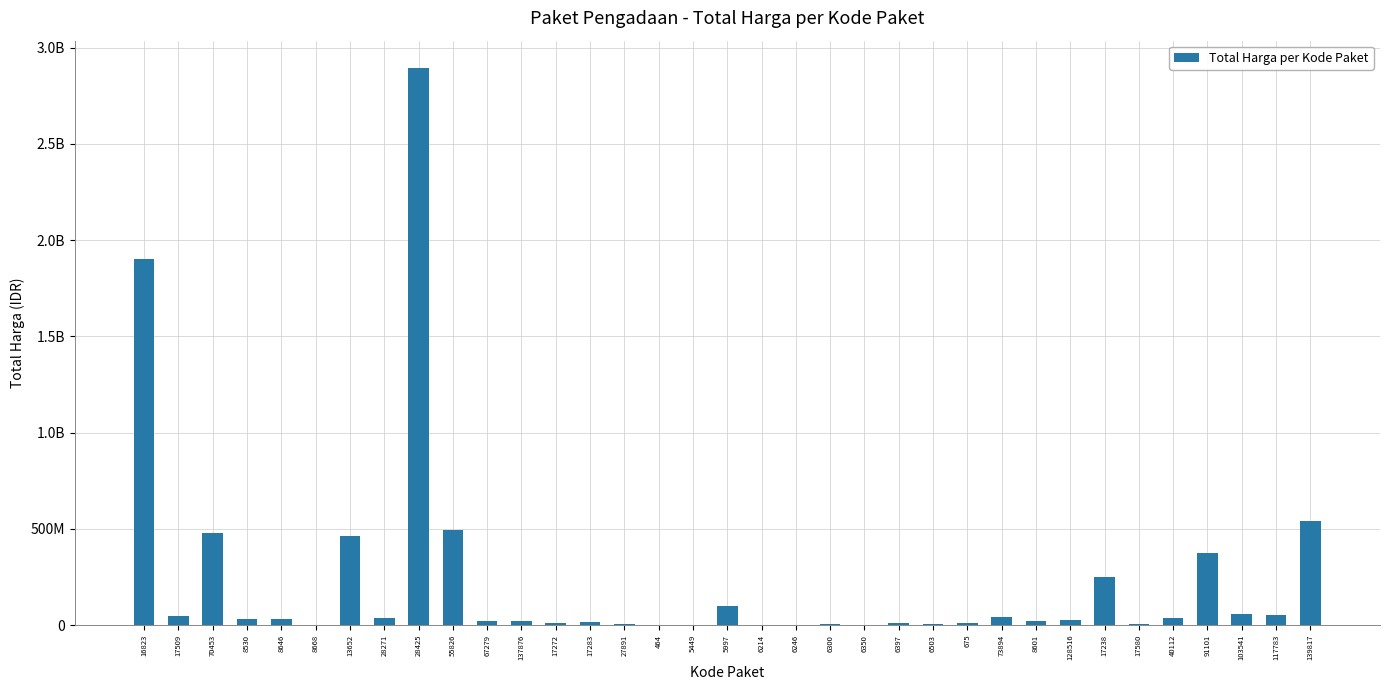

The value at 139817 is 831788069. True or false?

False